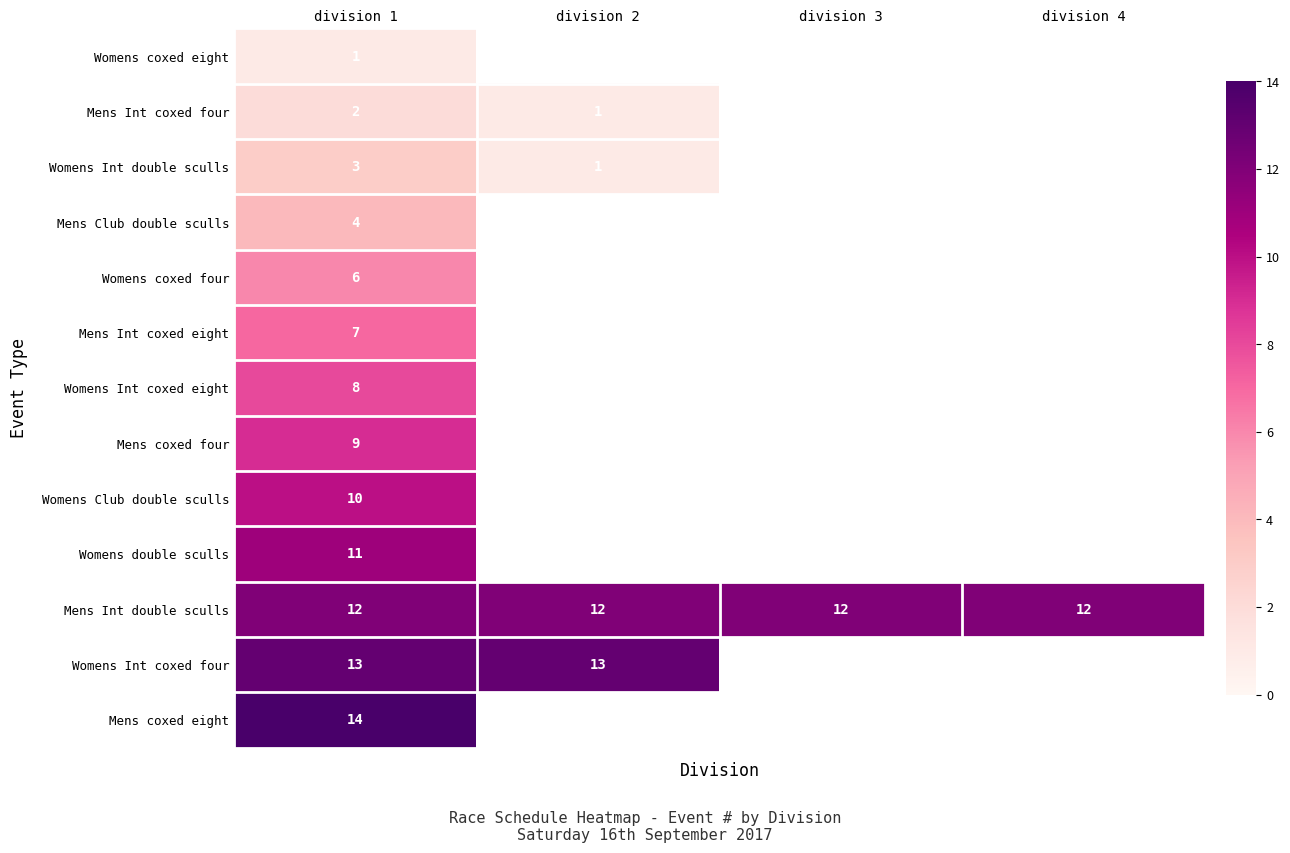

At which category is the sum across all series the highest?

division 1